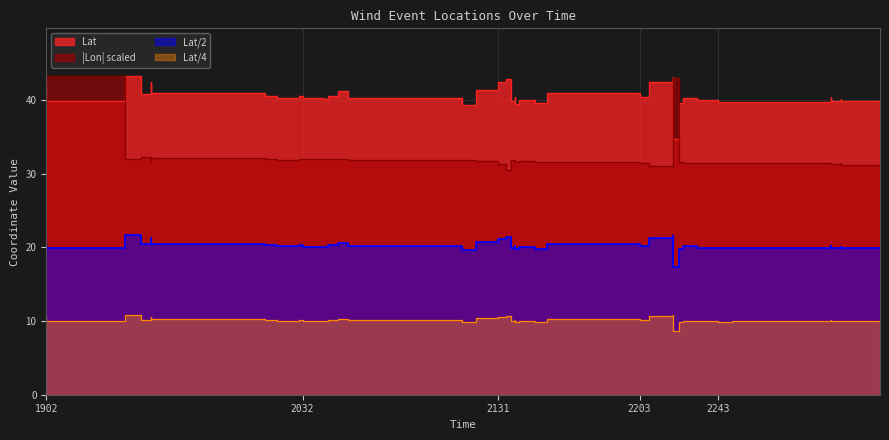

What is the sum of all Lat values?

1619.4